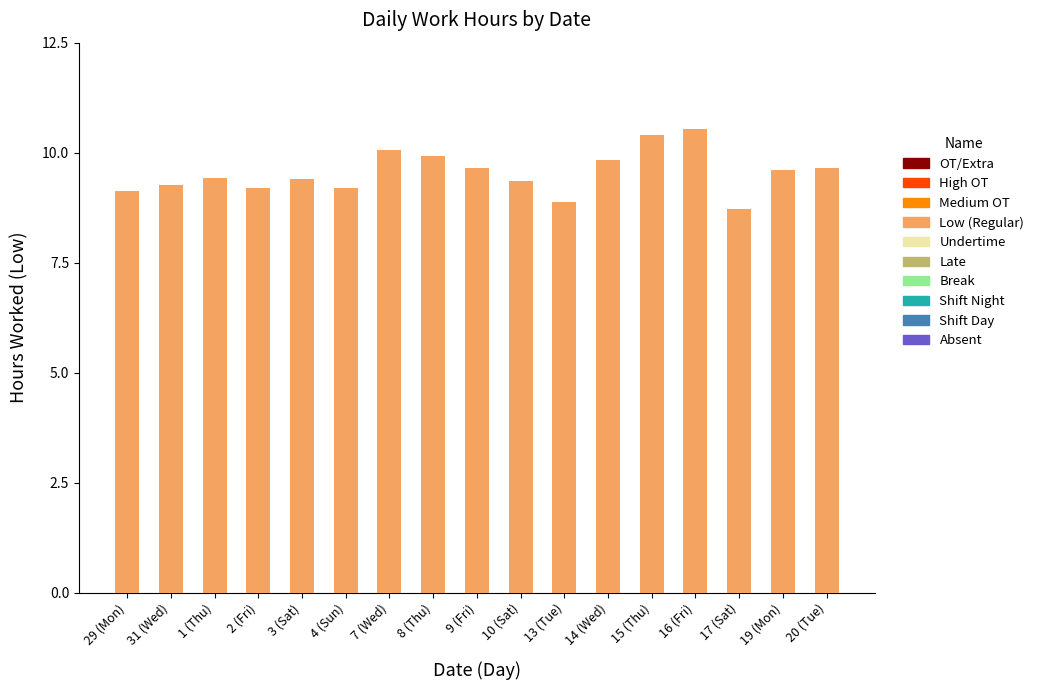

True or false: the data shows 3.6 at 4 (Sun).

False